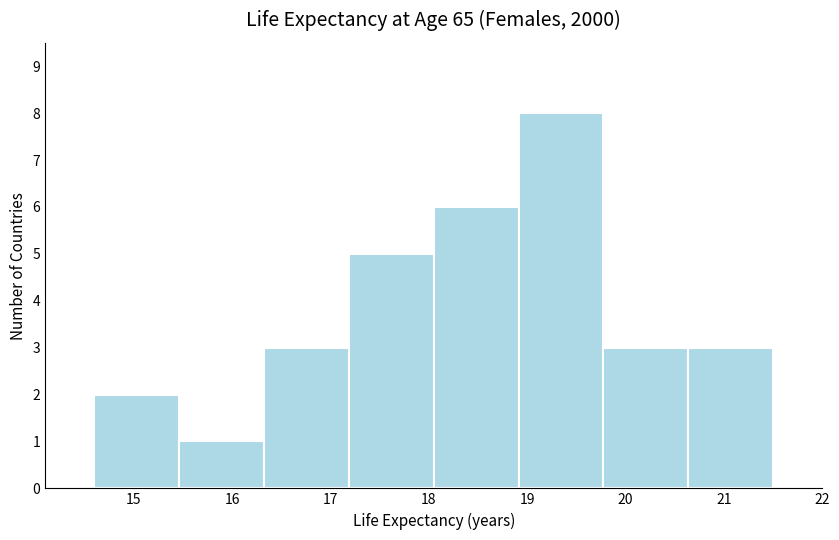

Reading left to right, list every bar in this chart as the range it spans on the x-axis followed by its height. Neither the bar edges nor the heights are printed on the chart, so give them approximately, as read against the axes.

14.6 to 15.5: 2
15.5 to 16.3: 1
16.3 to 17.2: 3
17.2 to 18.1: 5
18.1 to 18.9: 6
18.9 to 19.8: 8
19.8 to 20.6: 3
20.6 to 21.5: 3